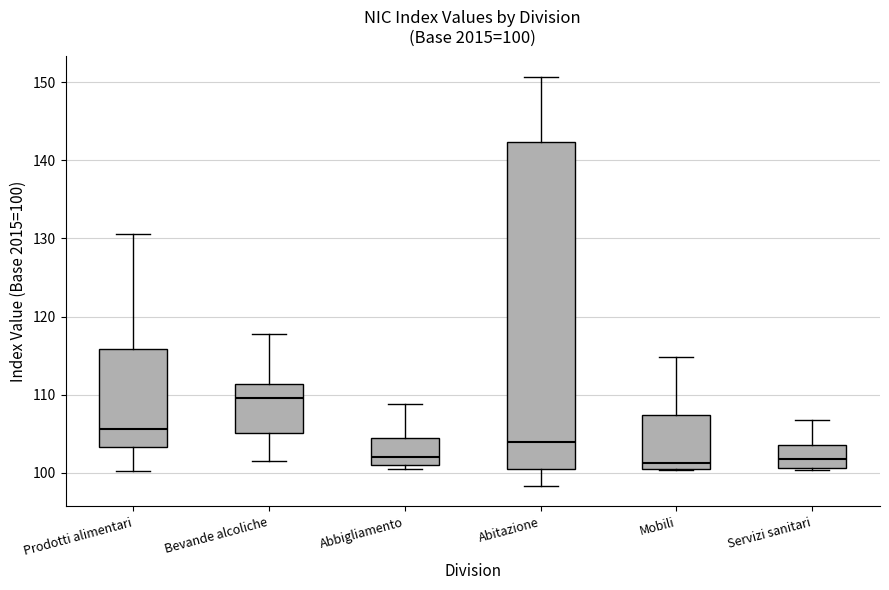

Which box's median line is the highest?

Bevande alcoliche